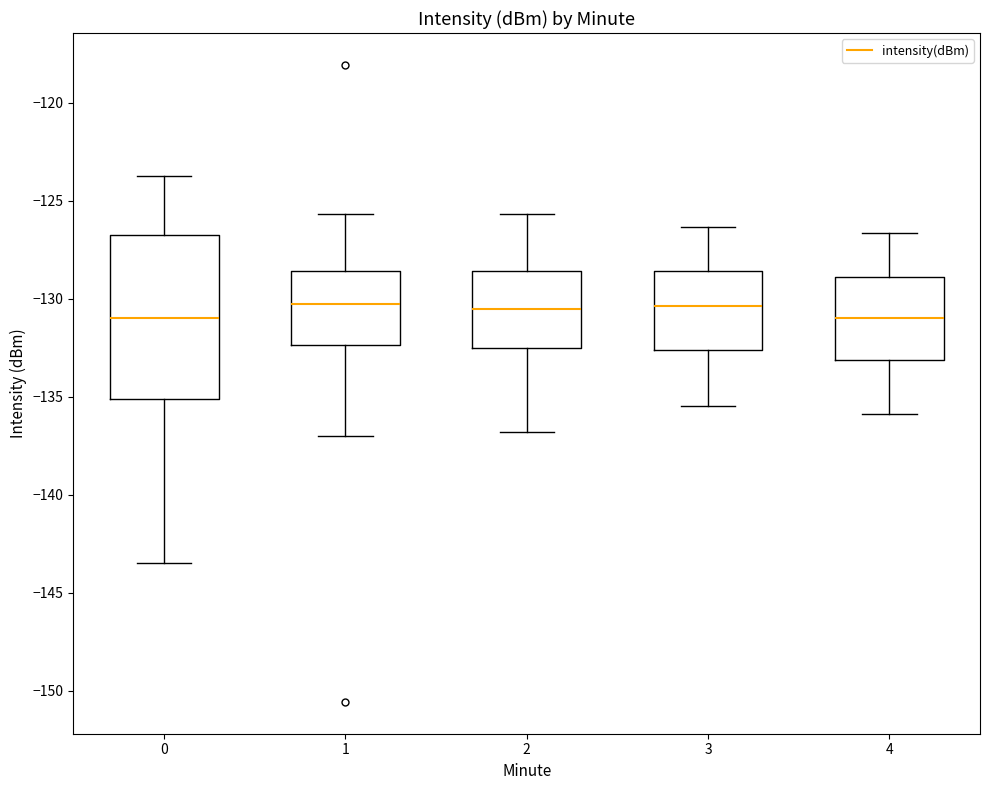

Where does the median line of the box at x = 2 sit on the y-axis? The values are not printed on the chart, so give them approximately, as read against the axis.

-130.5